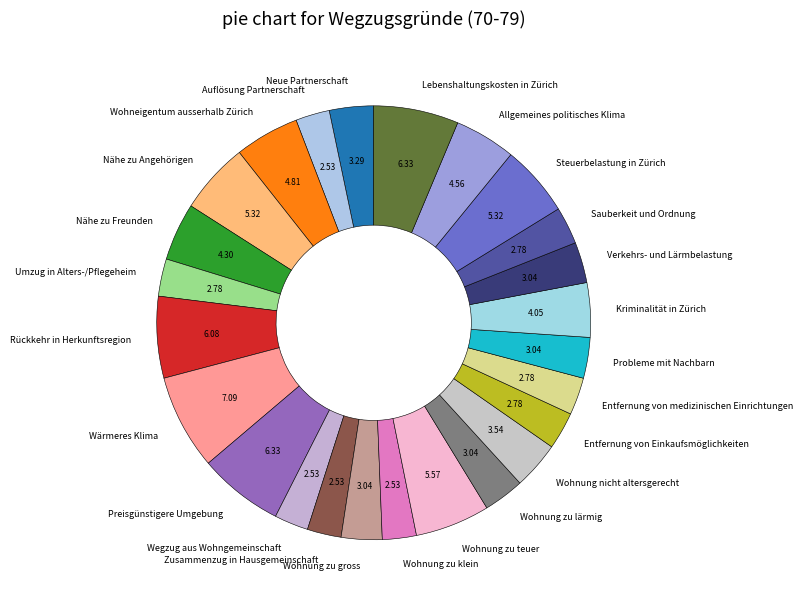

Do Nähe zu Angehörigen and Neue Partnerschaft together represent more than half of the pie?

No